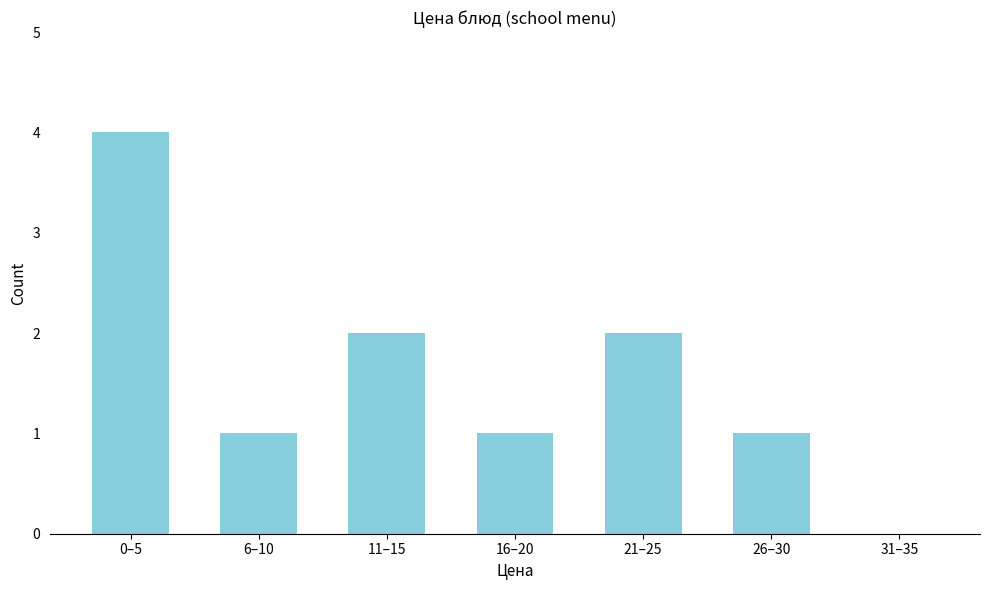

Reading right to left, extract all data points from this chart.

31–35=0	26–30=1	21–25=2	16–20=1	11–15=2	6–10=1	0–5=4